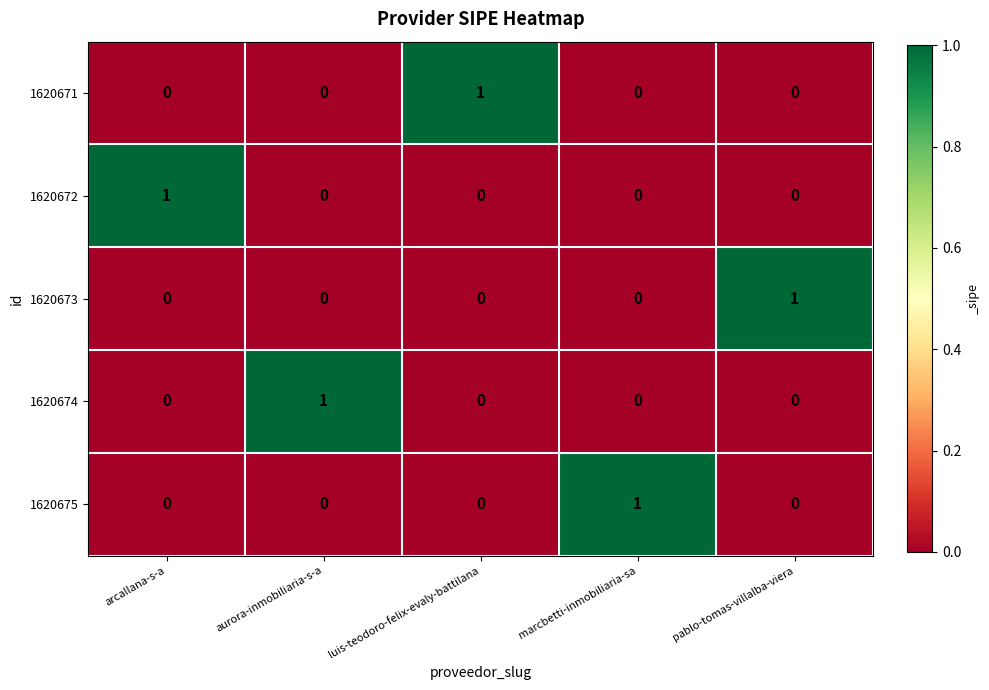

The value of 1620674 at pablo-tomas-villalba-viera is 0. True or false?

True